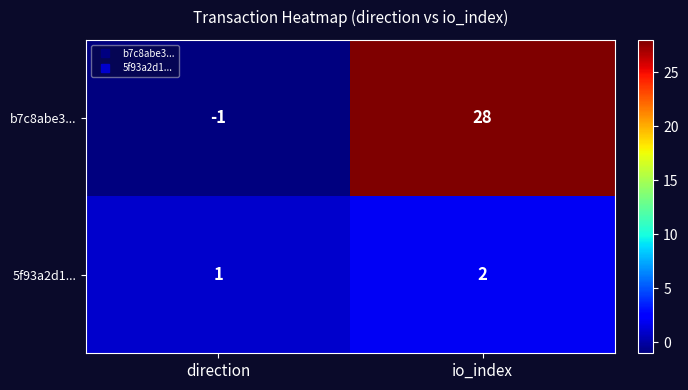

How many distinct data groups are displayed?

2